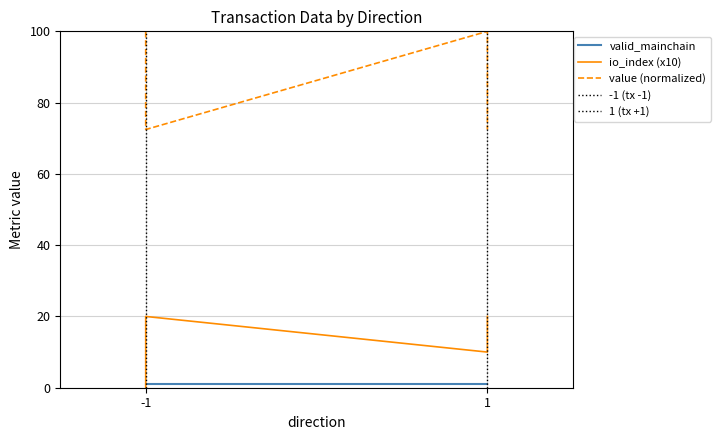

Rank the series by their maximum value, from highest to lowest.

value (normalized), io_index (x10), valid_mainchain